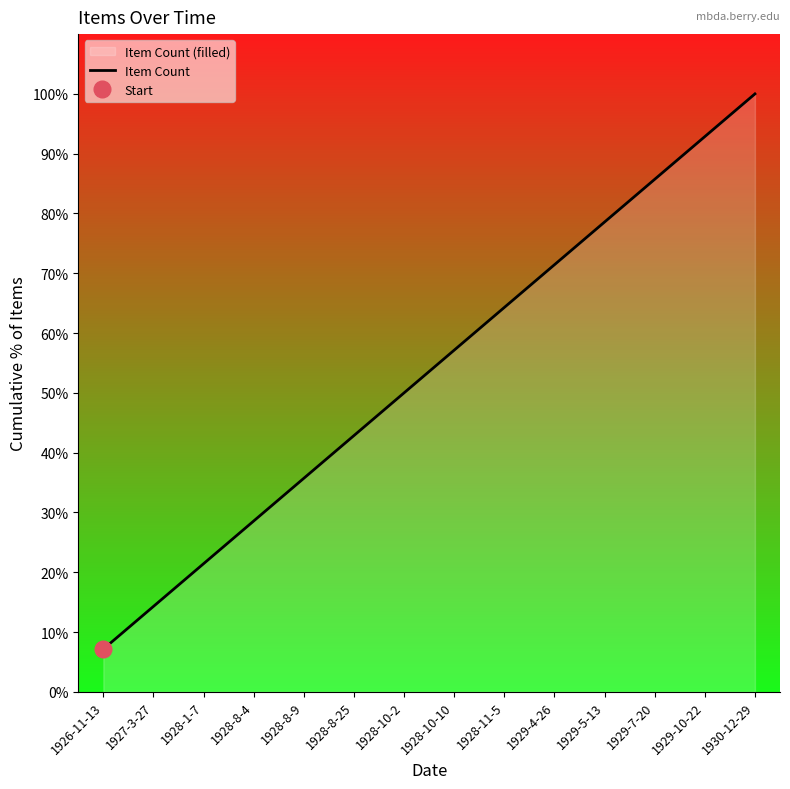

What is the value of the 6th point from the left?

42.9